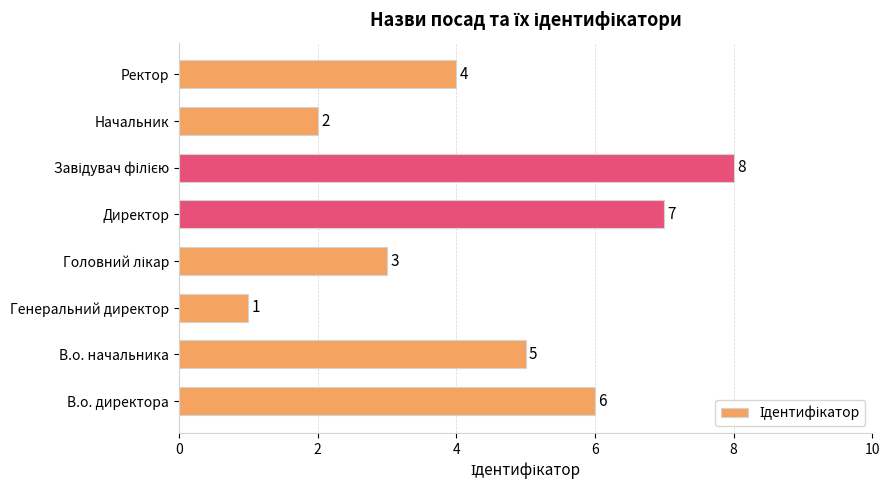

How many bars are there in total?

8